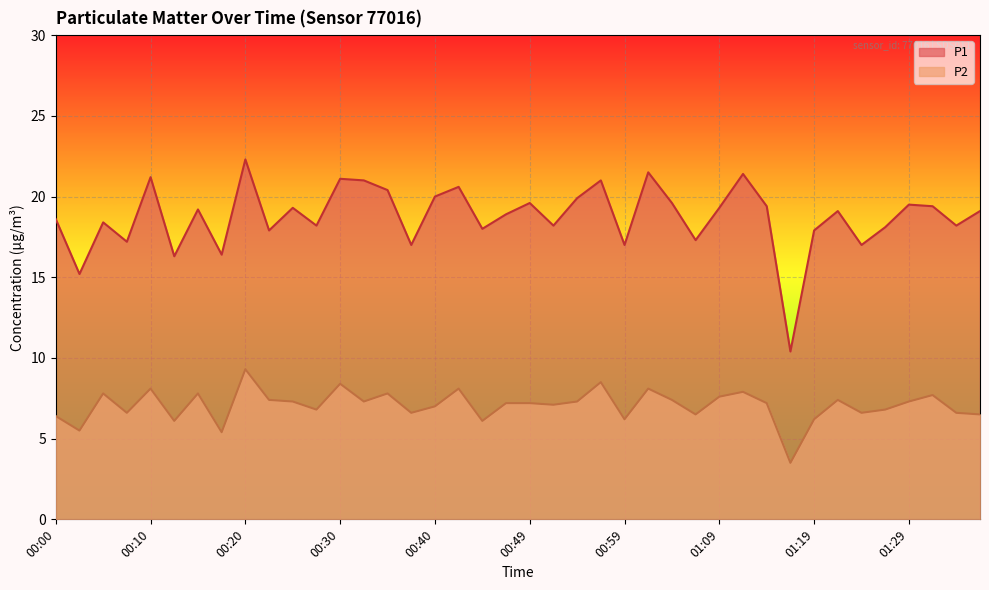

How many lines are shown in the chart?

2